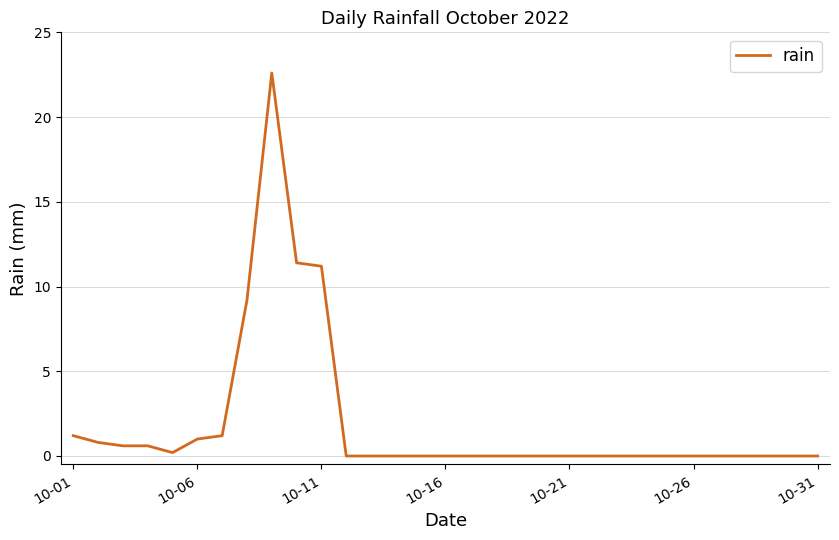

What is the maximum value shown in the chart?

22.6